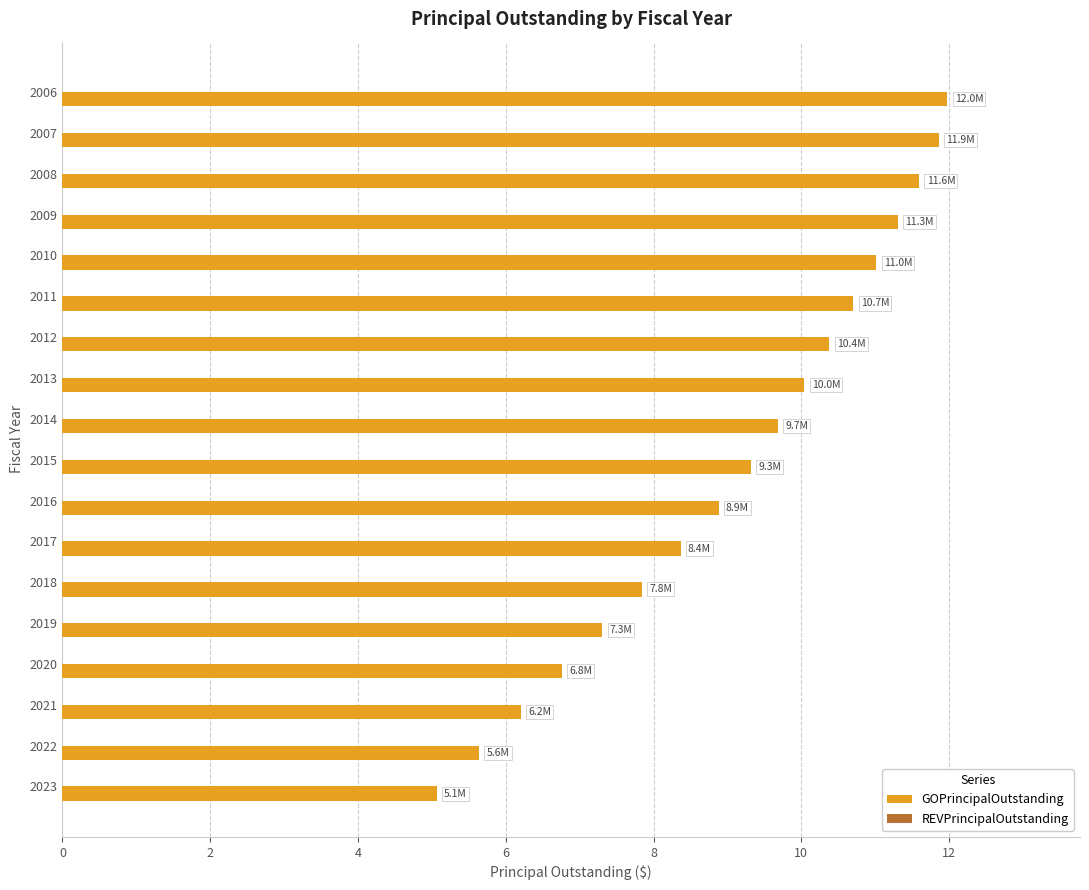

The chart shows a value of 6.2 at 2021. True or false?

True